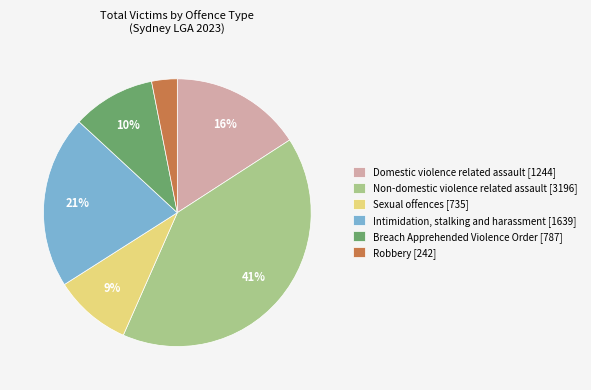

Does Domestic violence related assault account for over 50% of the chart?

No